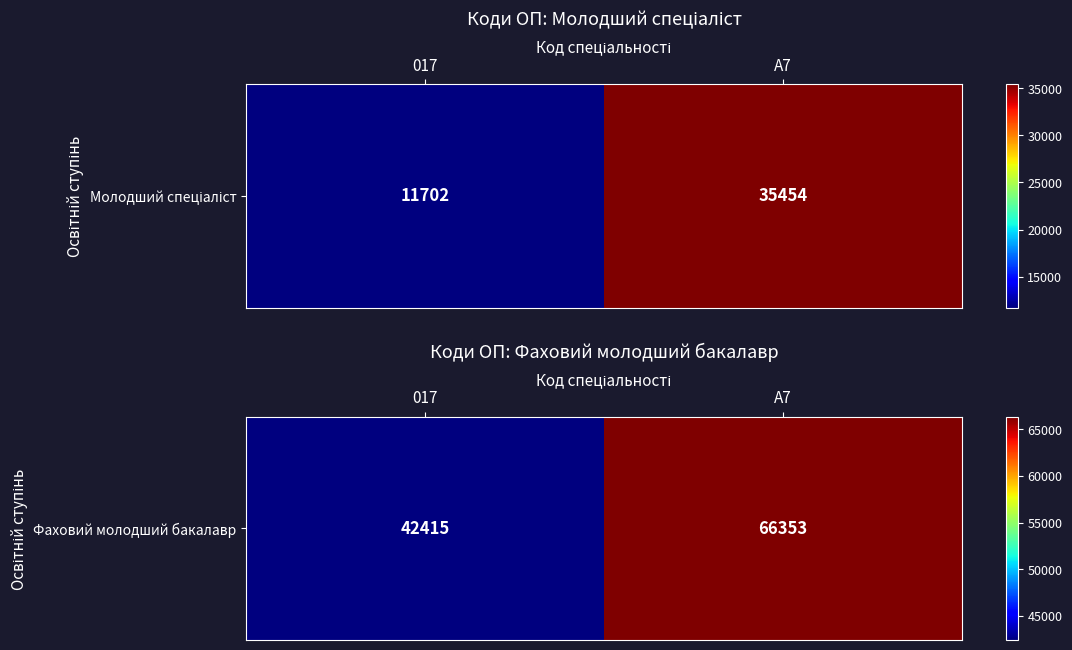

What is the difference between the maximum and minimum values?

23938